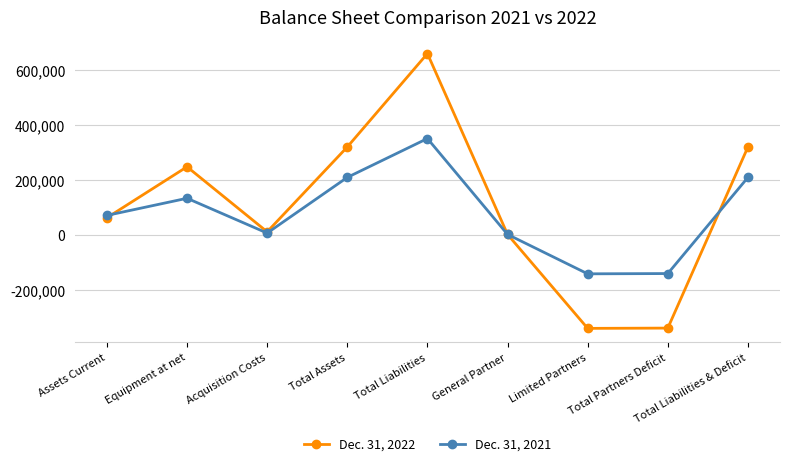

Rank the series at Total Partners Deficit from lowest to highest value.

Dec. 31, 2022, Dec. 31, 2021